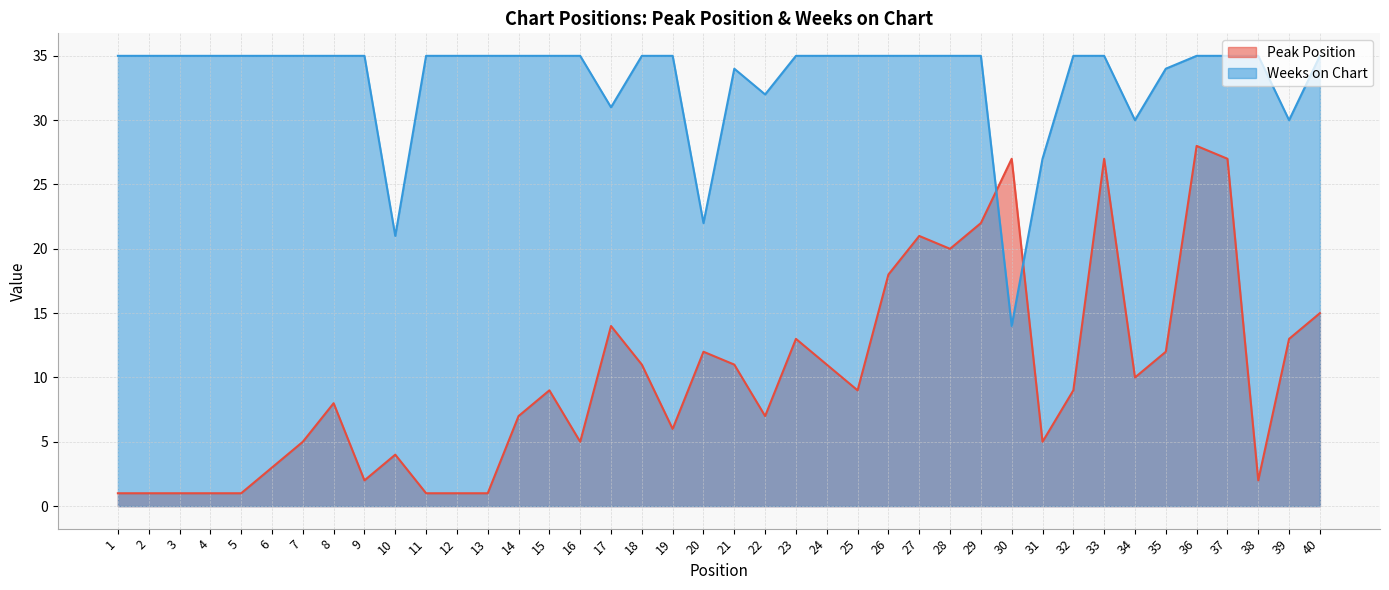

What is the sum of all Weeks on Chart values?

1325